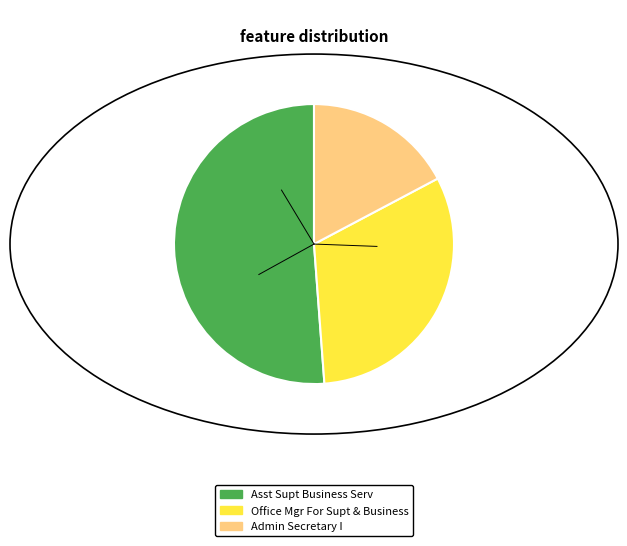

Does Office Mgr For Supt & Business represent more than half of the total?

No